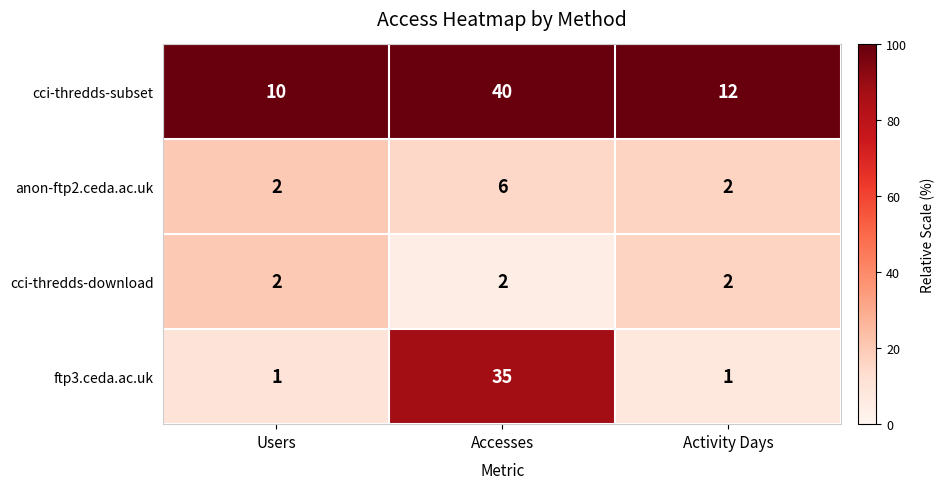

What is the spread (max minus min) of values at Accesses?

38